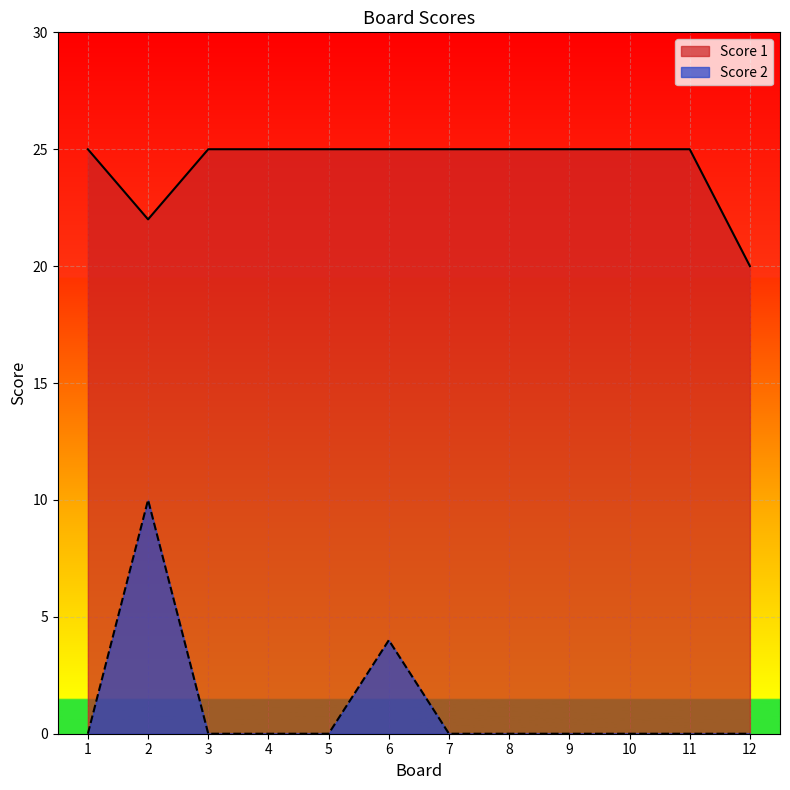

How many Score 1 values are between 25 and 26?

10